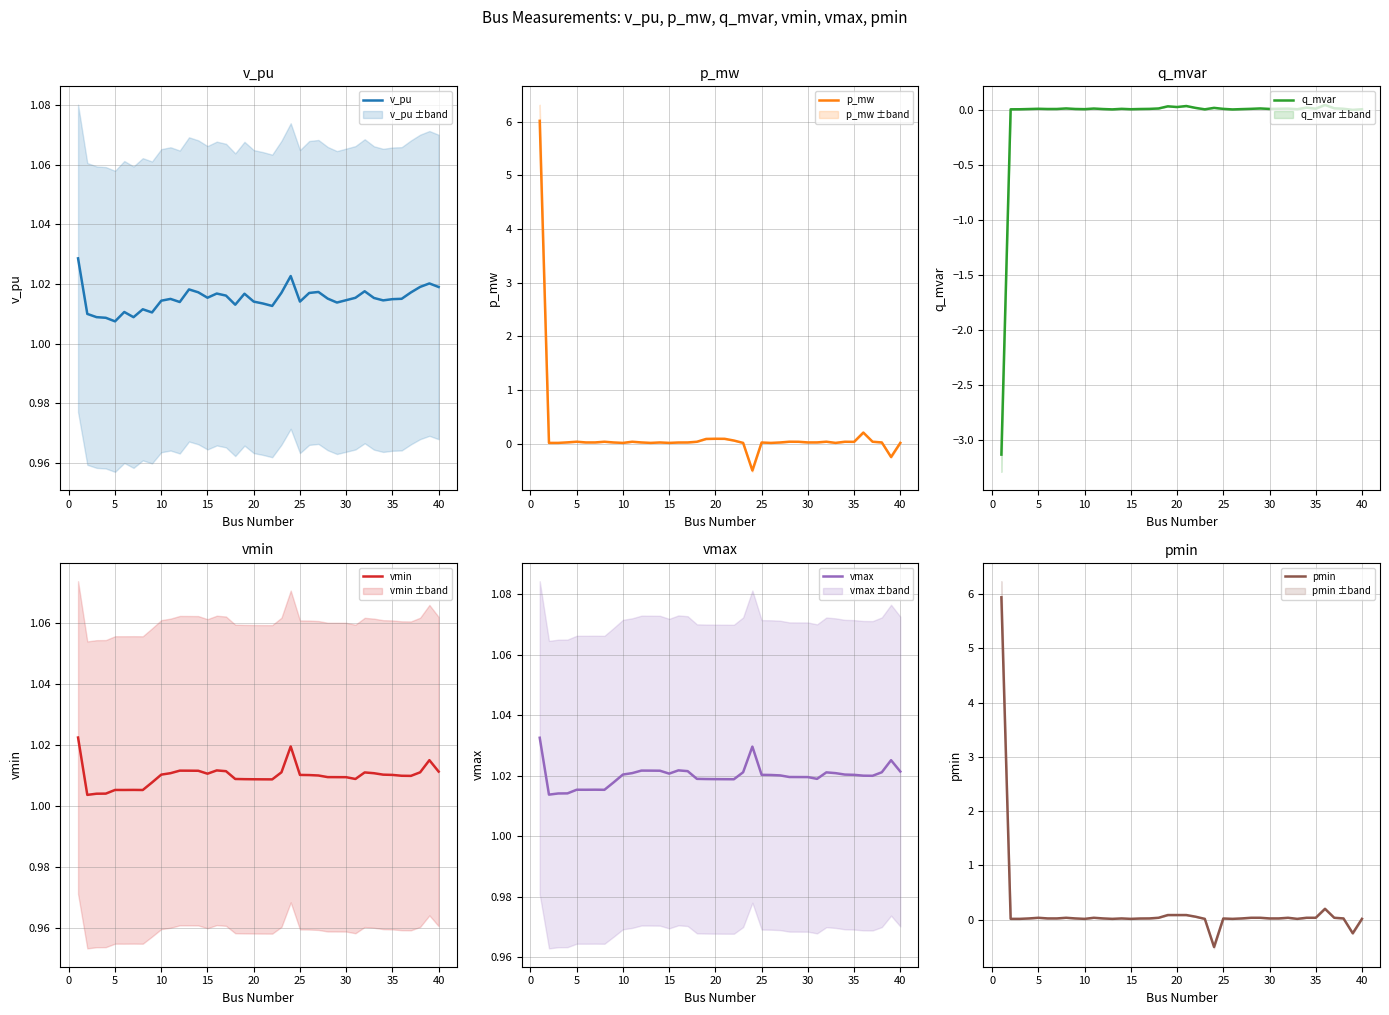

Which category has the lowest value in the v_pu series?

5